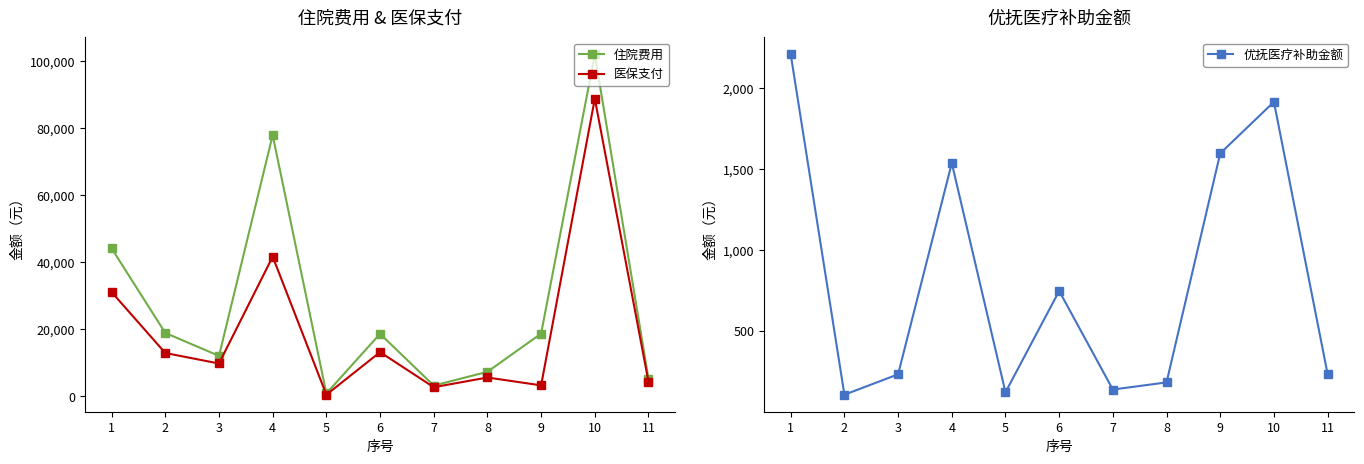

Where does the 医保支付 series first go above 9717?

1